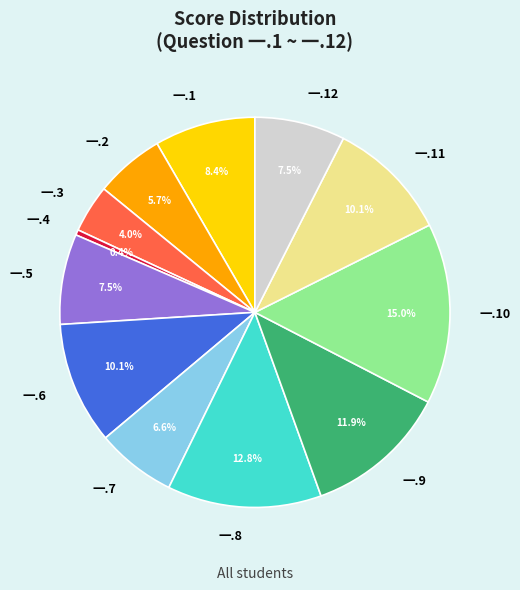

How many slices are in this pie chart?

12